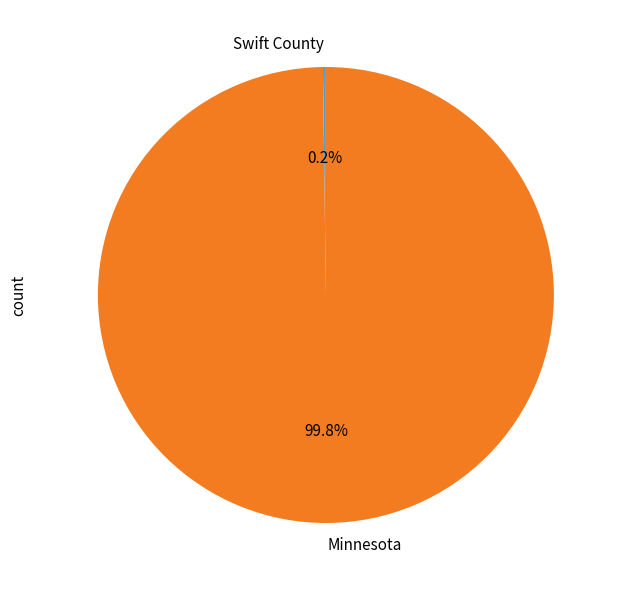

What portion of the pie excludes Minnesota?

0.2%